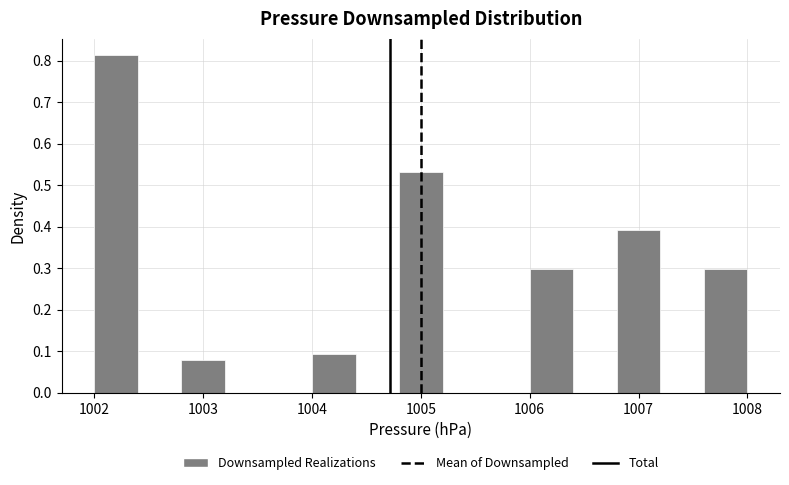

What is the height of the bar covering 1004.0 to 1004.4 on the x-axis? The values are not printed on the chart, so give them approximately, as read against the axis.

0.09